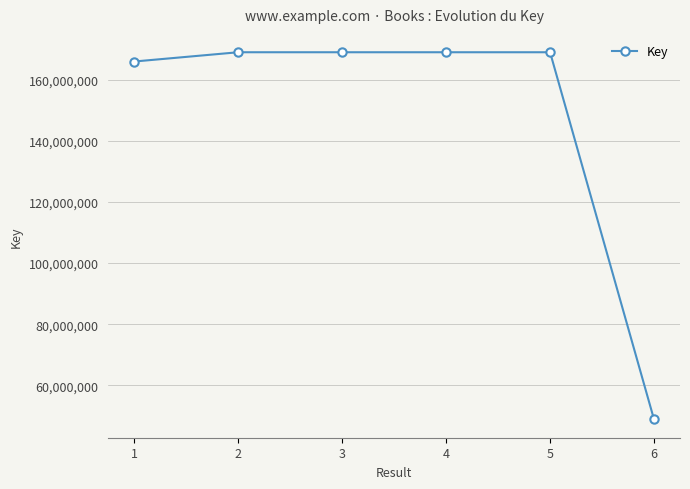

True or false: the data has more than 2 interior local peaks.

False